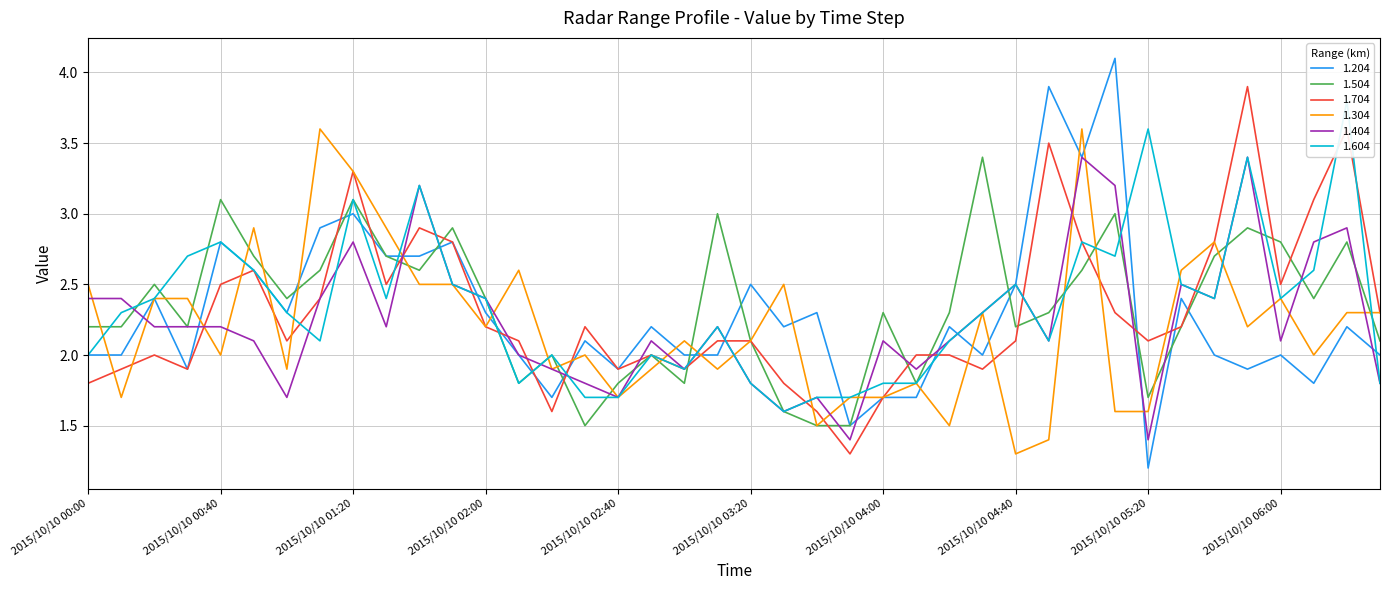

Rank the categories by 1.304 value from highest to lowest.

2015/10/10 01:10, 2015/10/10 05:00, 2015/10/10 01:20, 2015/10/10 00:50, 2015/10/10 01:30, 2015/10/10 05:40, 2015/10/10 02:10, 2015/10/10 05:30, 2015/10/10 00:00, 2015/10/10 01:40, 2015/10/10 01:50, 2015/10/10 03:30, 2015/10/10 00:20, 2015/10/10 00:30, 2015/10/10 06:00, 2015/10/10 04:30, 2015/10/10 06:20, 2015/10/10 06:30, 2015/10/10 02:00, 2015/10/10 05:50, 2015/10/10 03:00, 2015/10/10 03:20, 2015/10/10 00:40, 2015/10/10 02:30, 2015/10/10 06:10, 2015/10/10 01:00, 2015/10/10 02:20, 2015/10/10 02:50, 2015/10/10 03:10, 2015/10/10 04:10, 2015/10/10 00:10, 2015/10/10 02:40, 2015/10/10 03:50, 2015/10/10 04:00, 2015/10/10 05:10, 2015/10/10 05:20, 2015/10/10 03:40, 2015/10/10 04:20, 2015/10/10 04:50, 2015/10/10 04:40